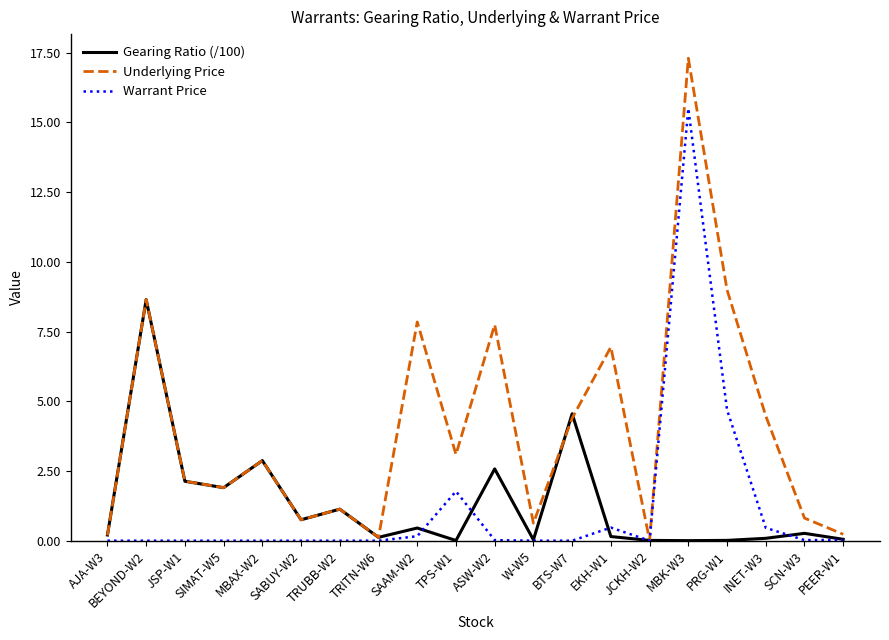

Which category has the highest value in the Underlying Price series?

MBK-W3